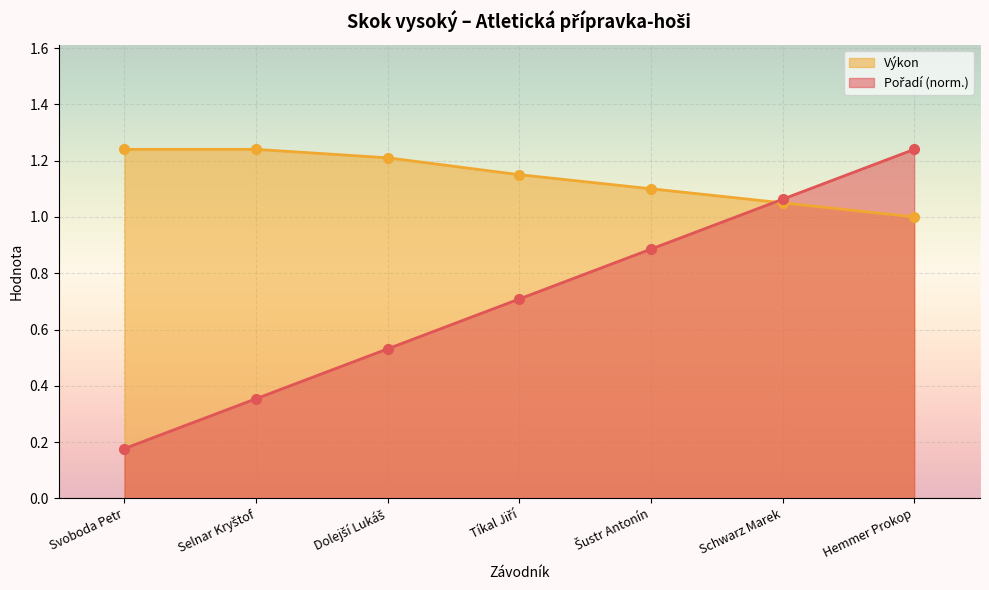

True or false: Pořadí has a value of 1.4 at Schwarz Marek.

False